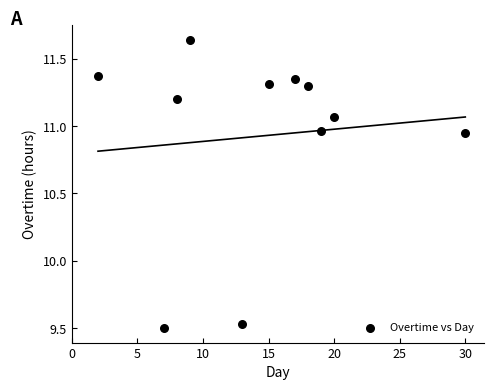

What is the average X value?

14.4